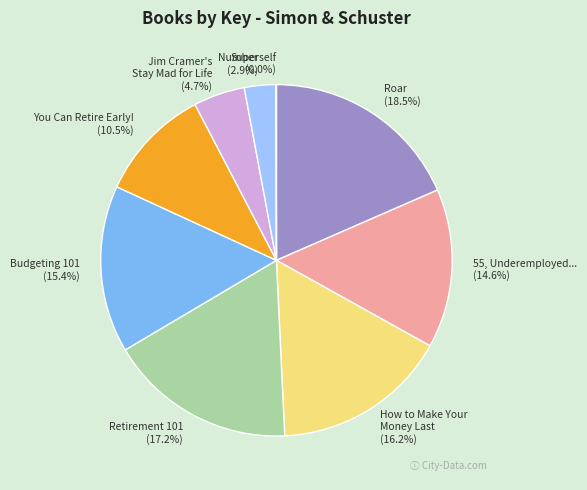

Count the number of slices in the pie.

9